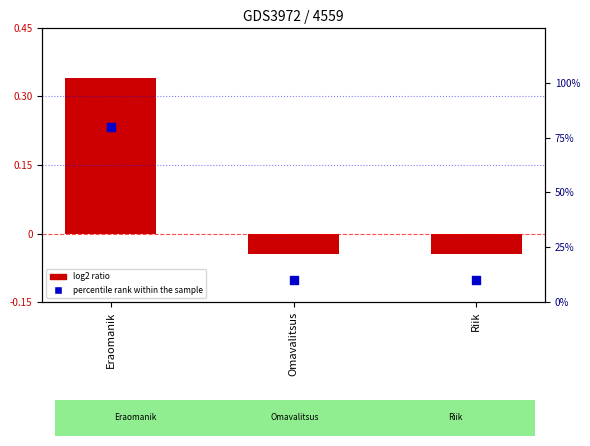

Which series contains the lowest Y value?

log2 ratio